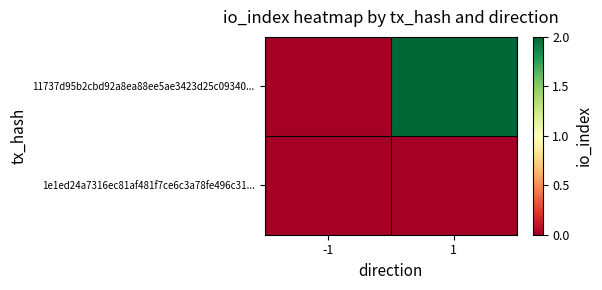

Reading left to right, transcribe all the data shown in this chart.

11737d95b2cbd92a8ea88ee5ae3423d25c09340...: -1=0	1=2
1e1ed24a7316ec81af481f7ce6c3a78fe496c31...: -1=0	1=0